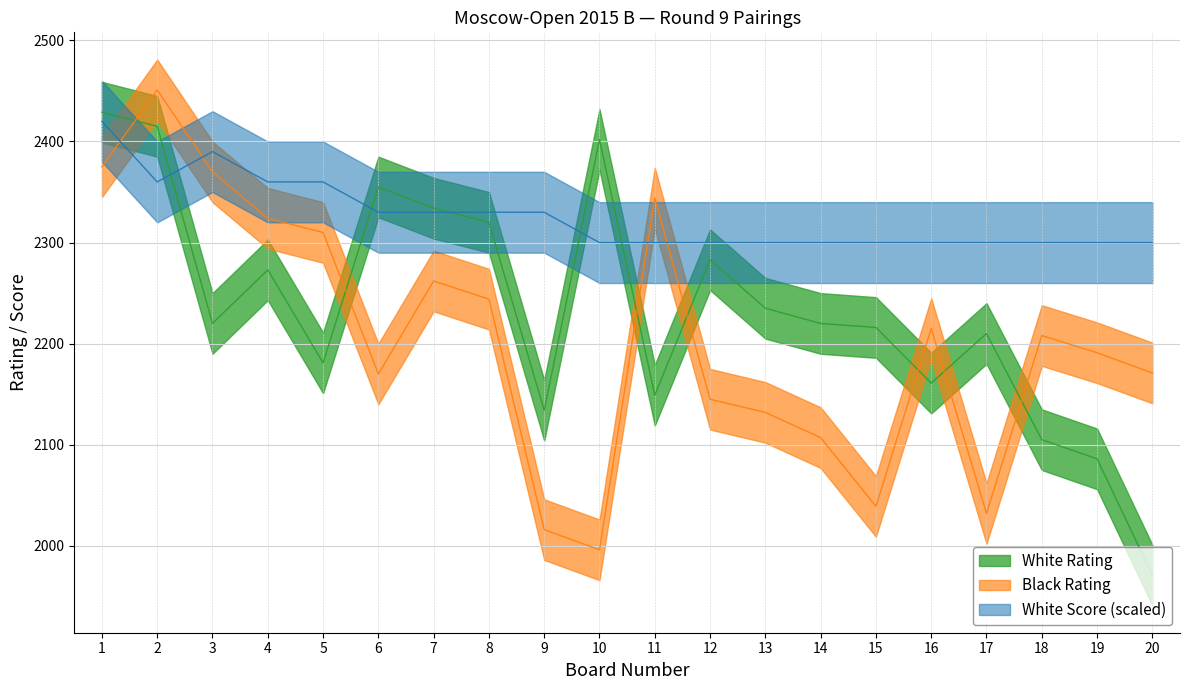

Is it true that Player Rating (White) equals 1290 at 15?

False